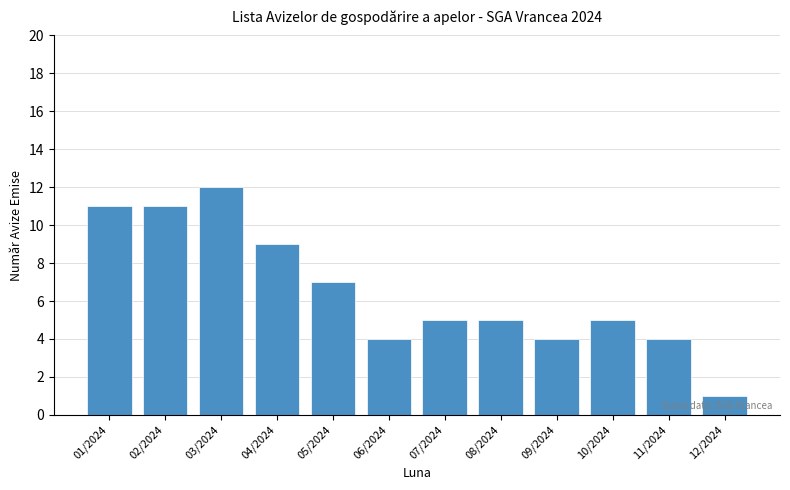

Reading left to right, list all the values displayed in this chart.

01/2024=11	02/2024=11	03/2024=12	04/2024=9	05/2024=7	06/2024=4	07/2024=5	08/2024=5	09/2024=4	10/2024=5	11/2024=4	12/2024=1